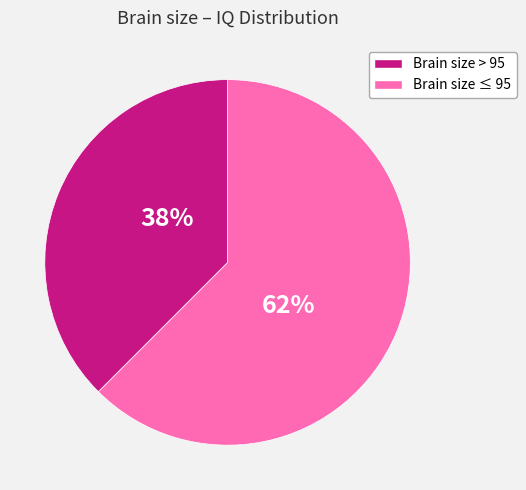

Is there a majority slice in this chart?

Yes